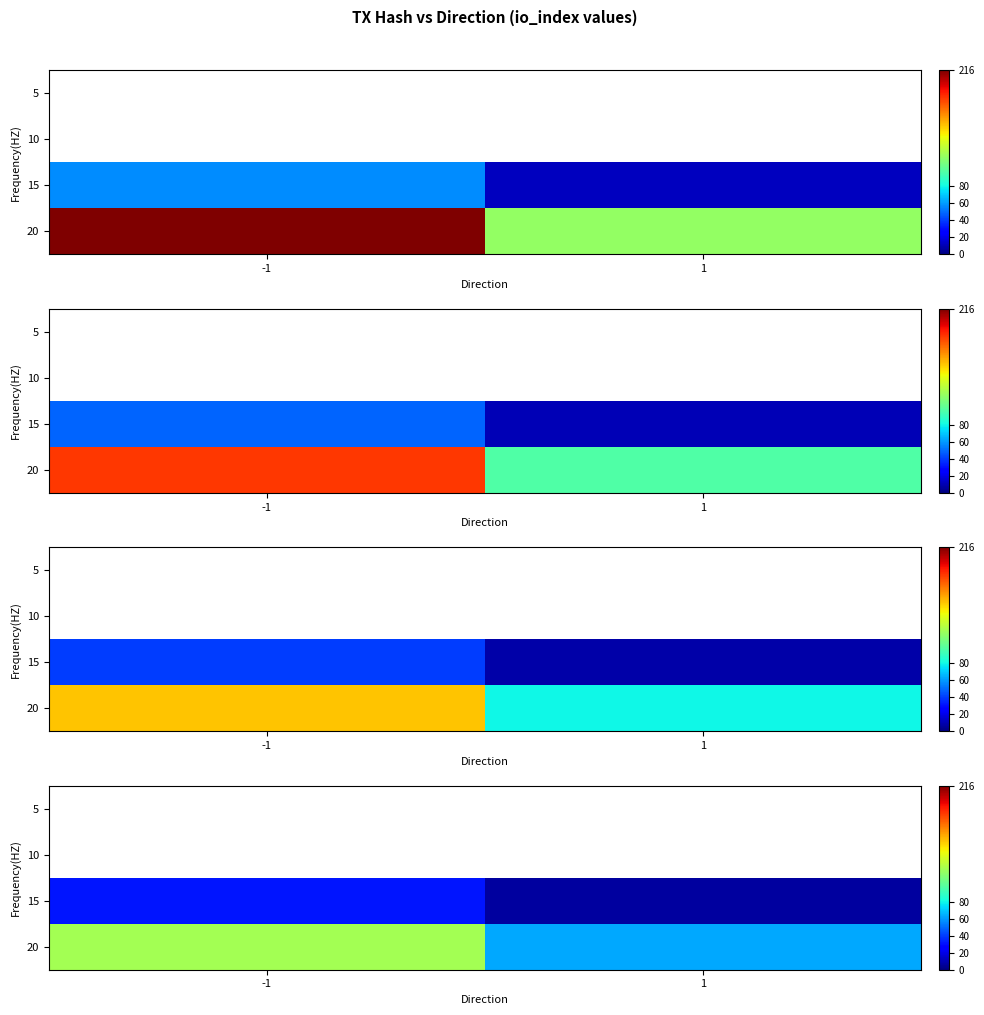

Rank the series by their maximum value, from highest to lowest.

20, 15, 10, 5